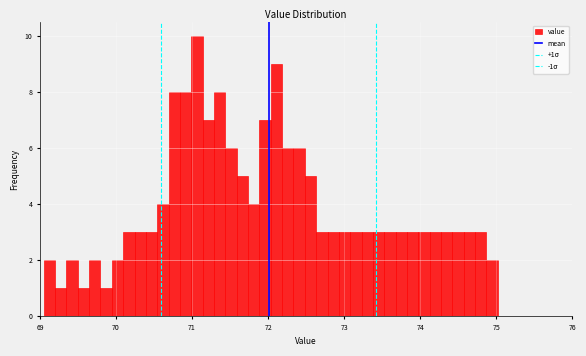

Around what value on the x-axis is the tallest bar? Give the approximate position of its centre, as read against the axis.

71.1